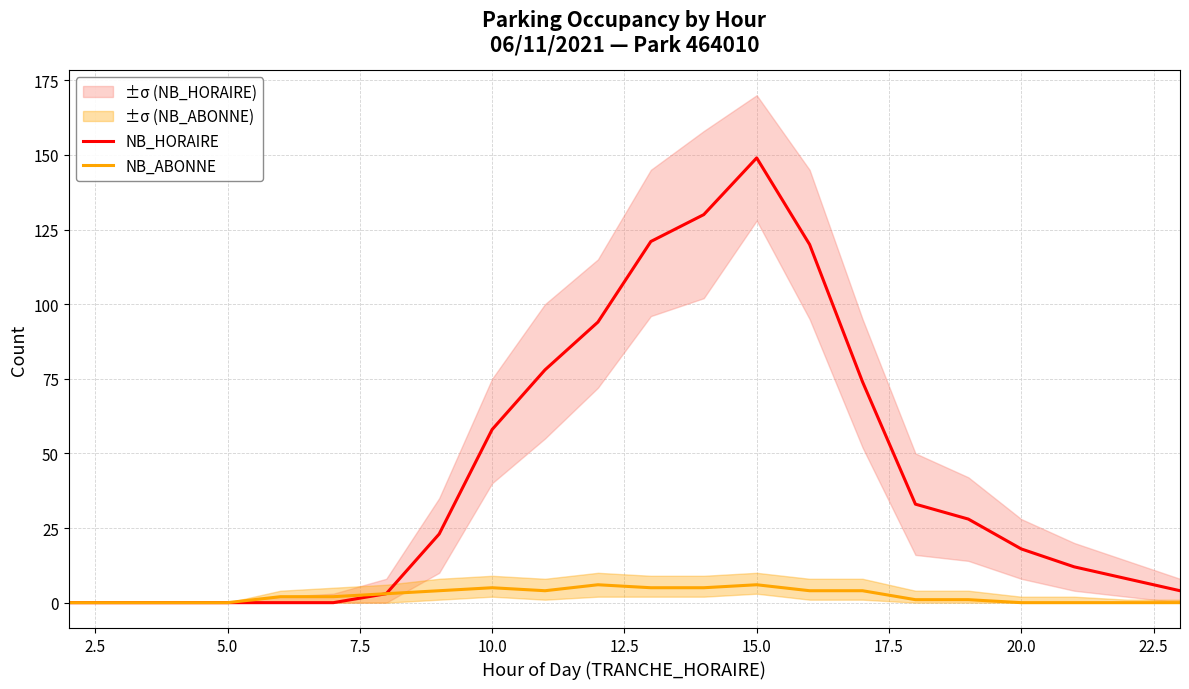

How many data points in NB_ABONNE are above 2?

10